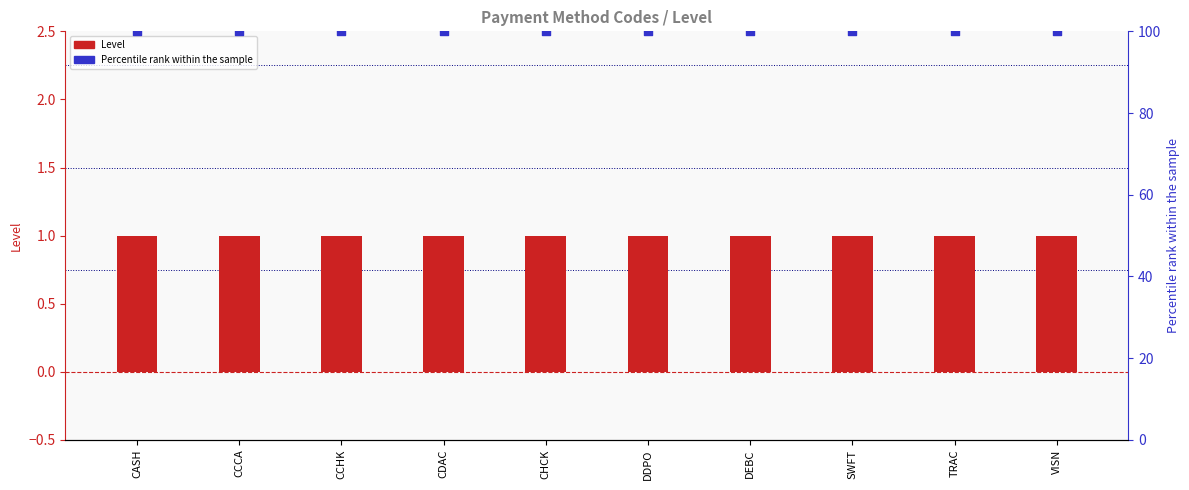

Which series contains the highest Y value?

Percentile rank